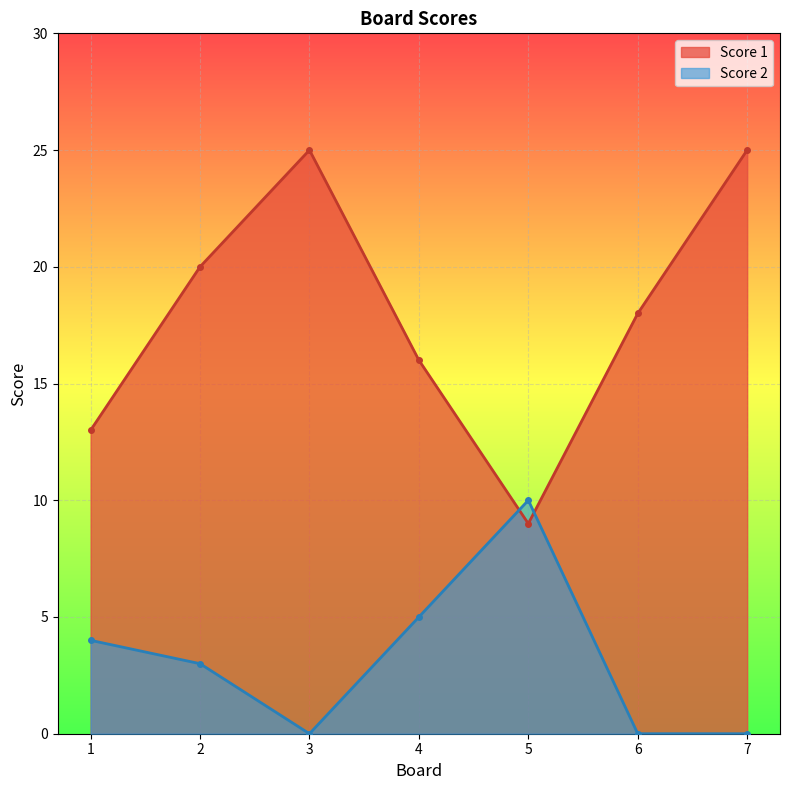

How many lines are shown in the chart?

2